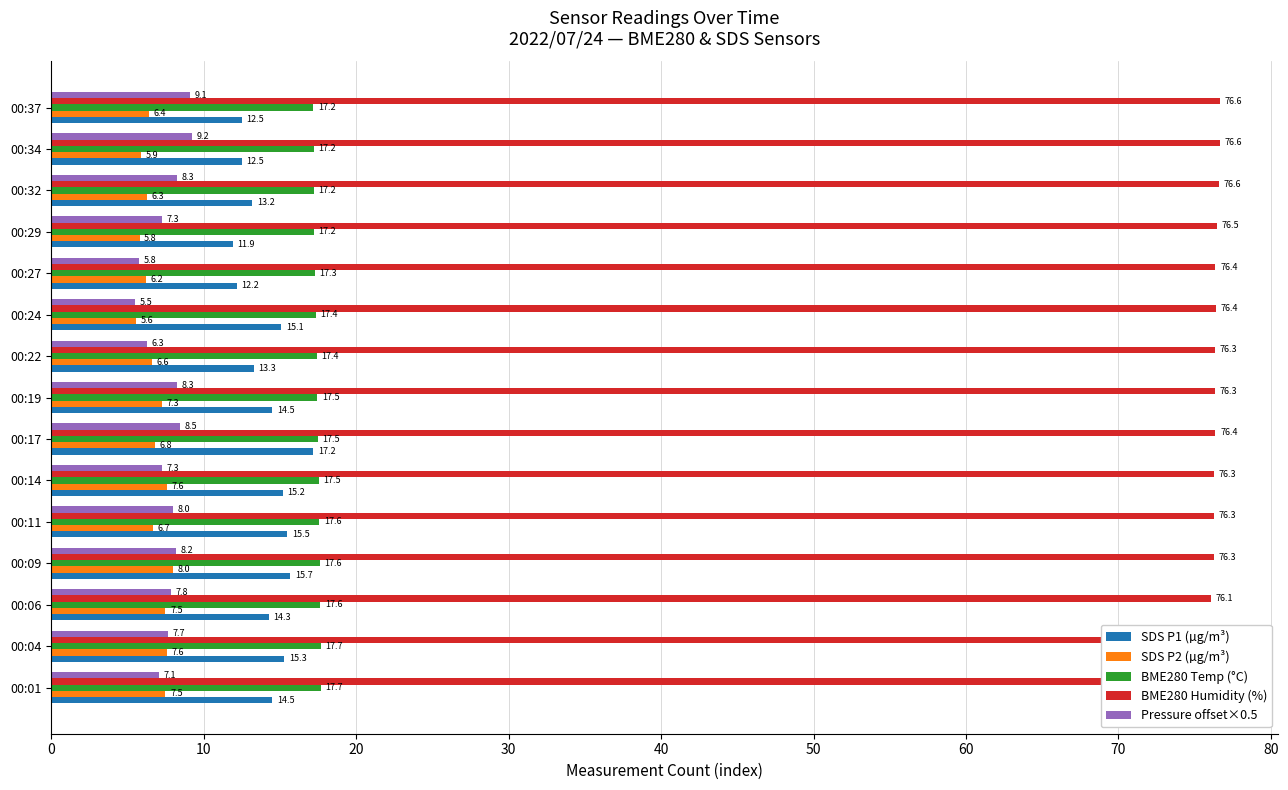

At 00:22, list the series in order from largest to smallest.

BME280 Humidity (%), BME280 Temp (°C), SDS P1 (µg/m³), SDS P2 (µg/m³), Pressure offset×0.5